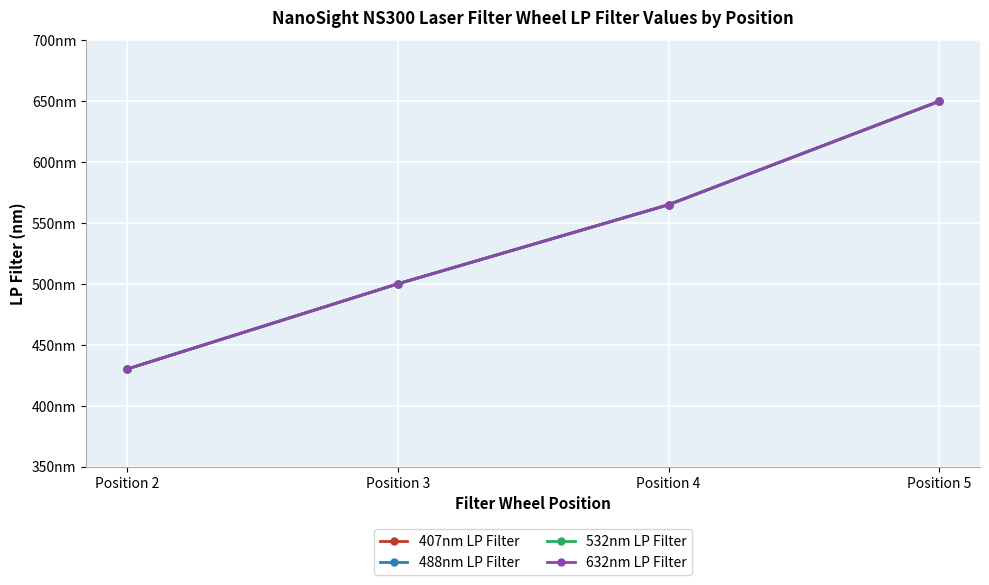

What is the difference between the second highest and second lowest values in the 407nm LP Filter series?

65